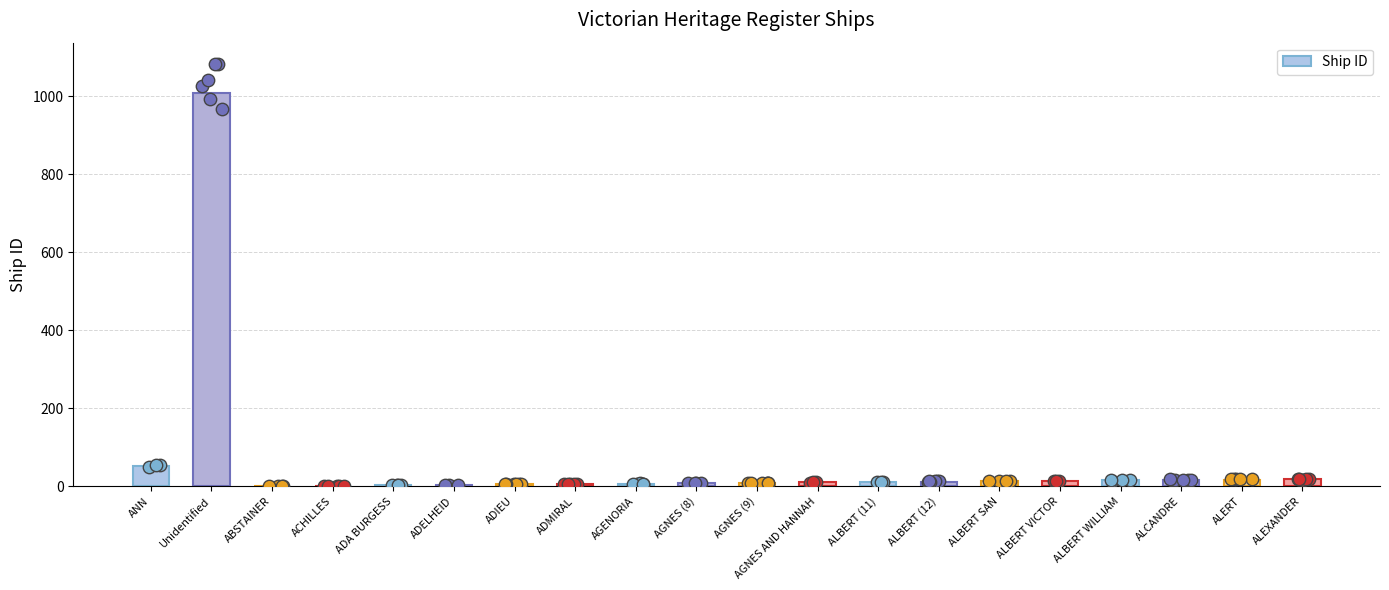

What is the change in value from ADIEU to ADMIRAL?

+1